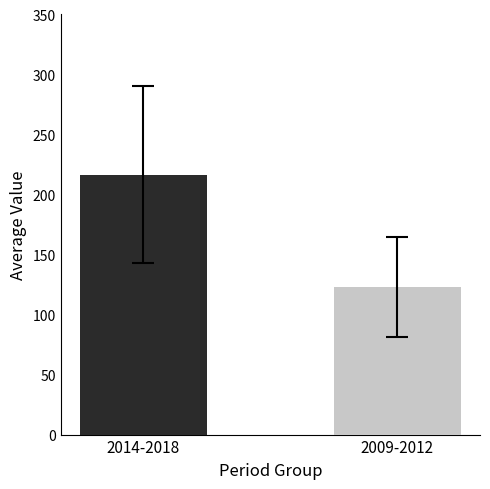

What is the smallest value displayed?

123.3